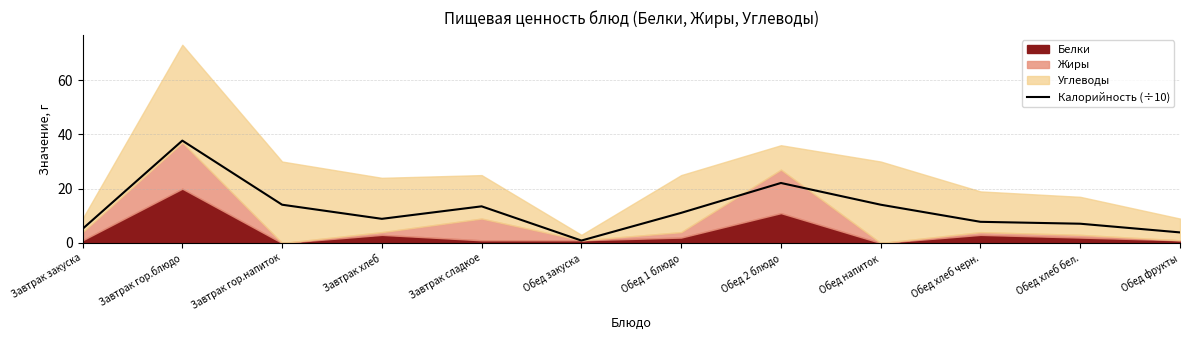

What is the highest value of the Калорийность (÷10) series?

37.7